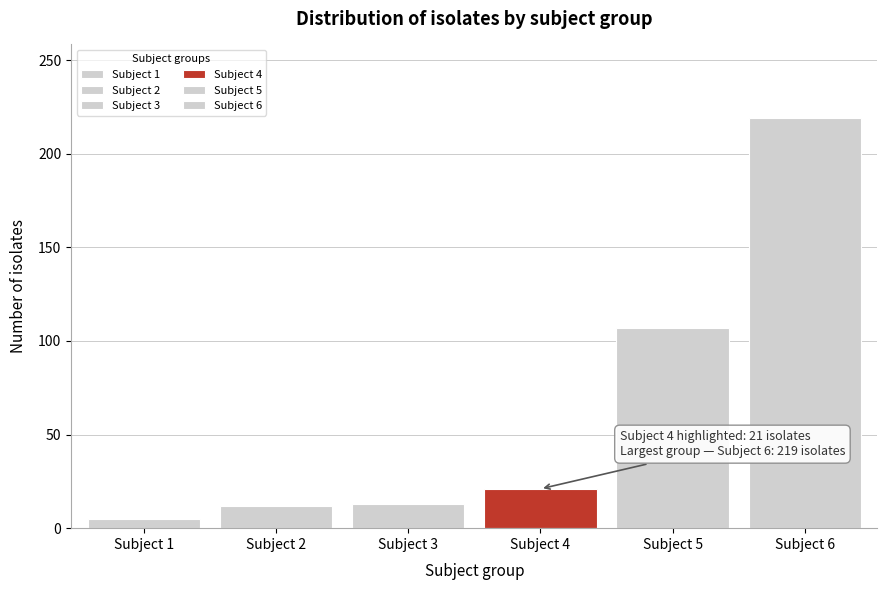

What is the average value?

63